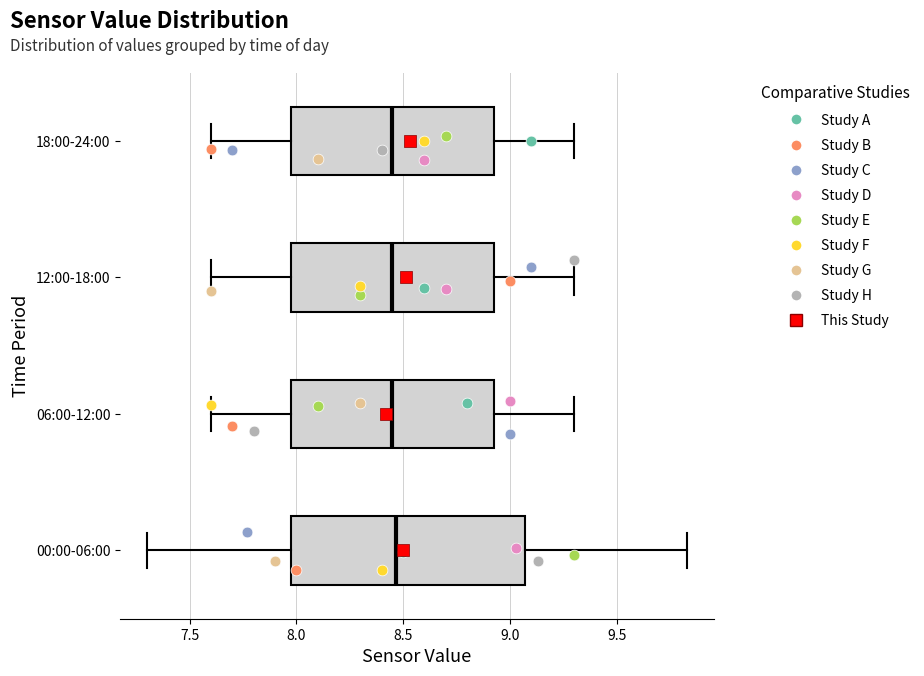

Reading bottom to top, read every box against the x-axis: the position of its median line, the range the box covers, and the ends of its whiskers. The values are not printed on the chart, so give them approximately, as read against the axis.

00:00-06:00: median 8.45, box 8.00 to 9.05, whiskers 7.30 to 9.85
06:00-12:00: median 8.45, box 8.00 to 8.95, whiskers 7.60 to 9.30
12:00-18:00: median 8.45, box 8.00 to 8.95, whiskers 7.60 to 9.30
18:00-24:00: median 8.45, box 8.00 to 8.95, whiskers 7.60 to 9.30